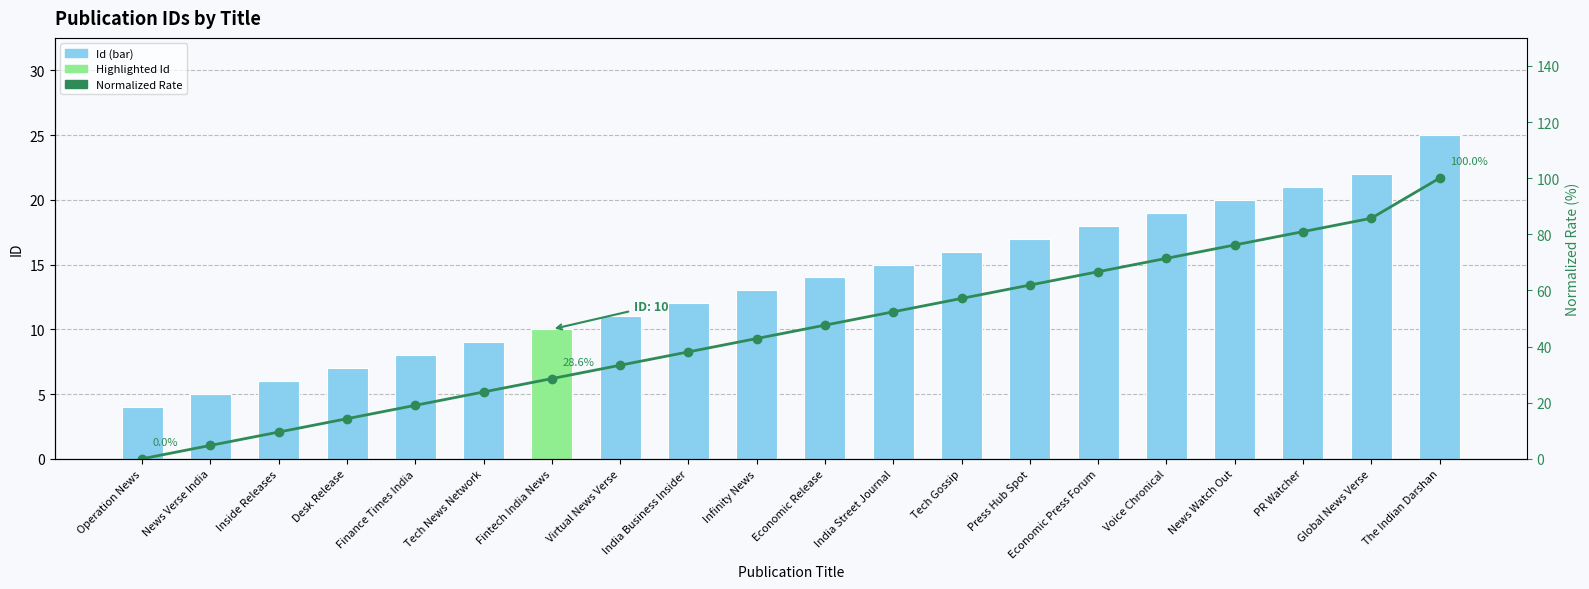

At which category is the sum across all series the highest?

The Indian Darshan